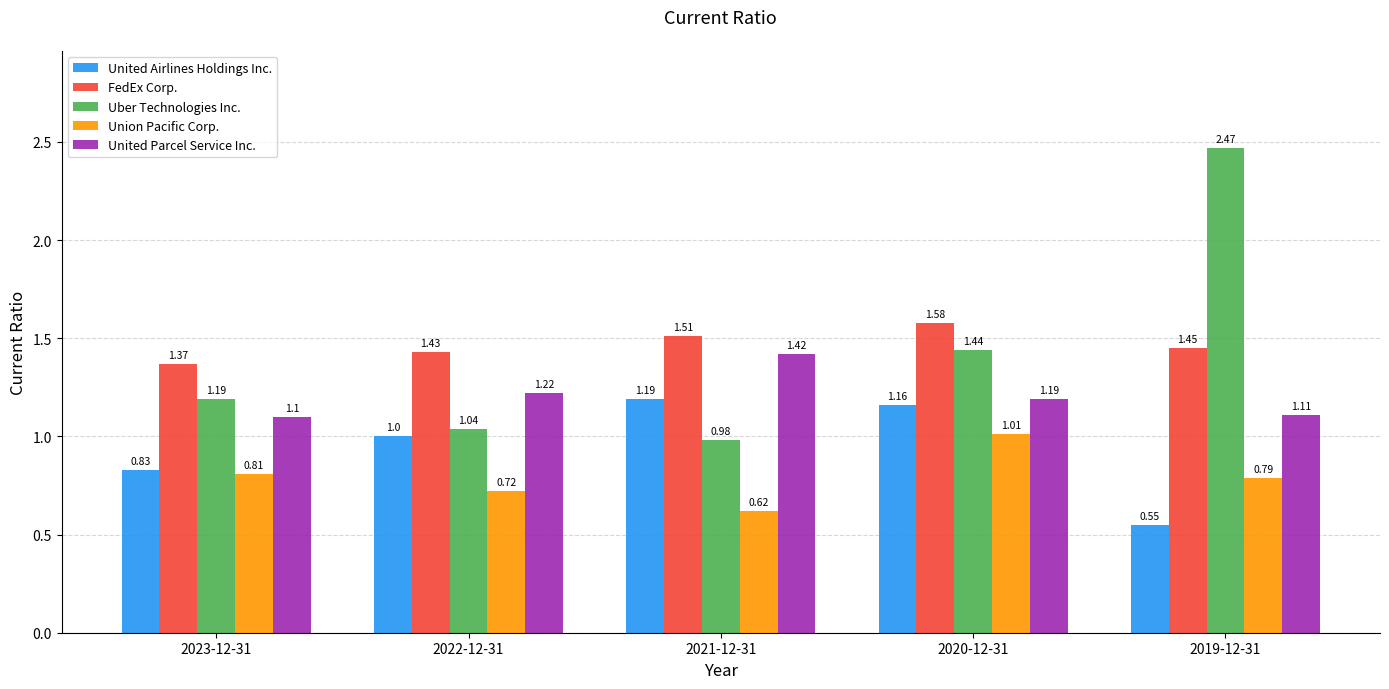

Is the value of Uber Technologies Inc. at 2021-12-31 greater than the value of Union Pacific Corp. at 2020-12-31?

No